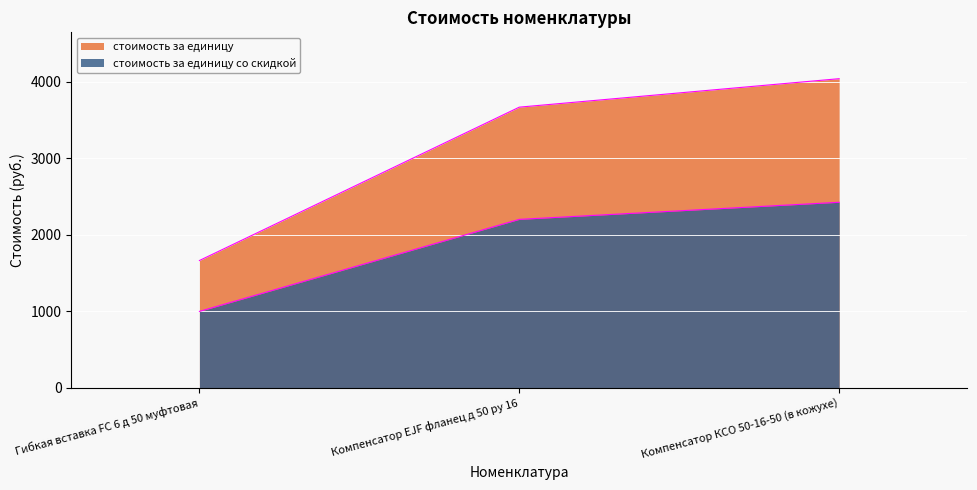

How many lines are shown in the chart?

2